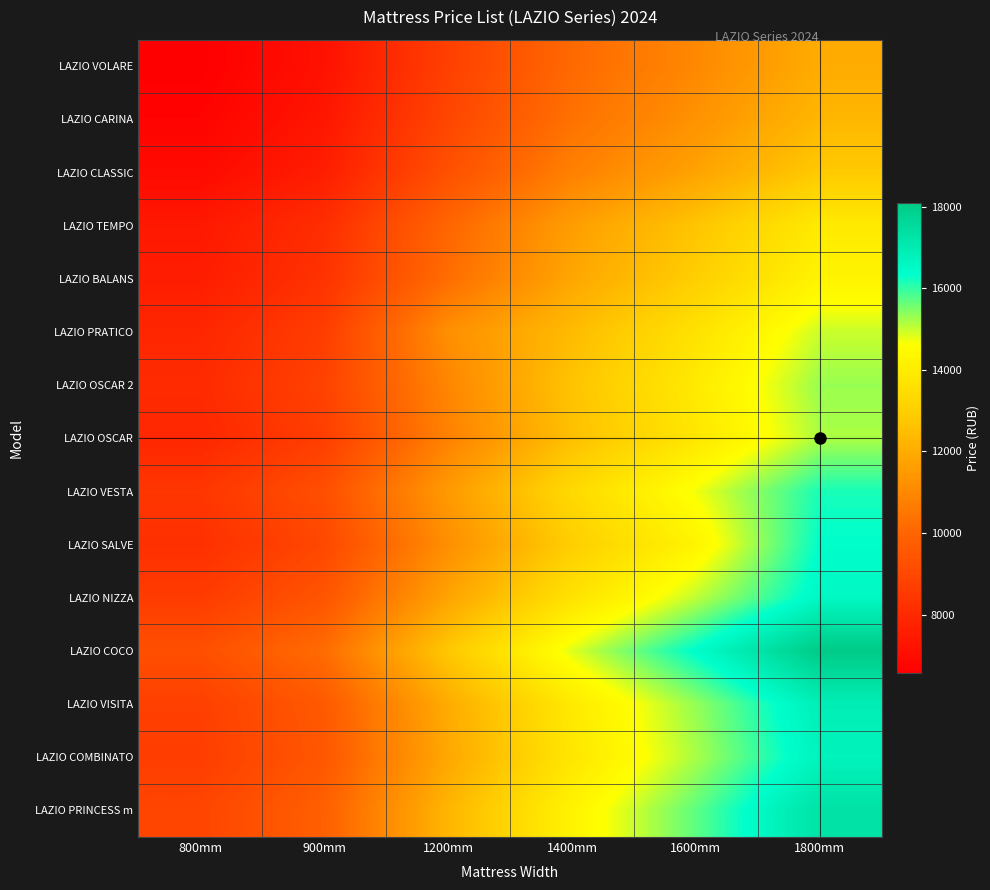

What is the difference between the highest and lowest values at 800mm?

2697.9